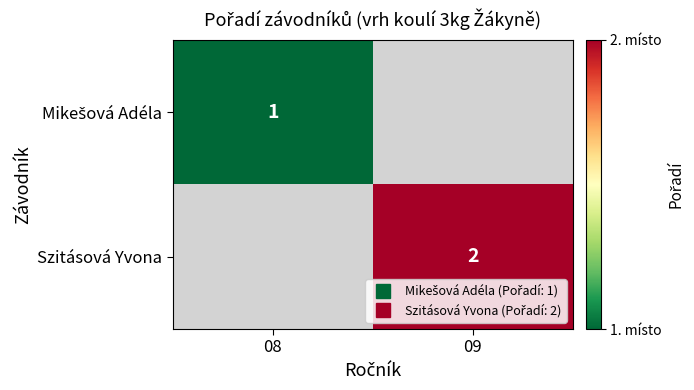

Rank the categories by Mikešová Adéla value from lowest to highest.

09, 08